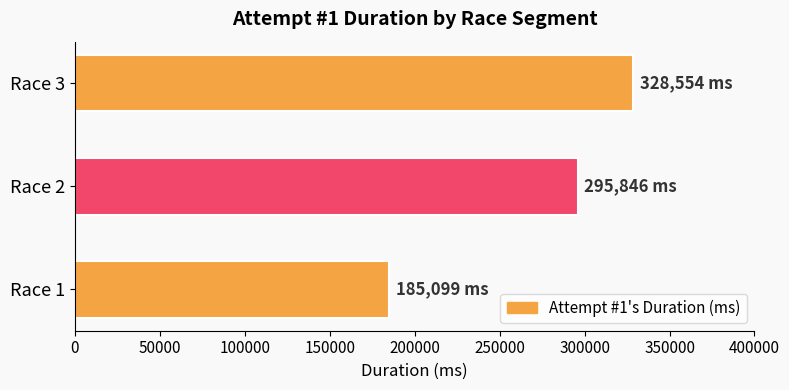

Reading bottom to top, extract all data points from this chart.

185099	295846	328554